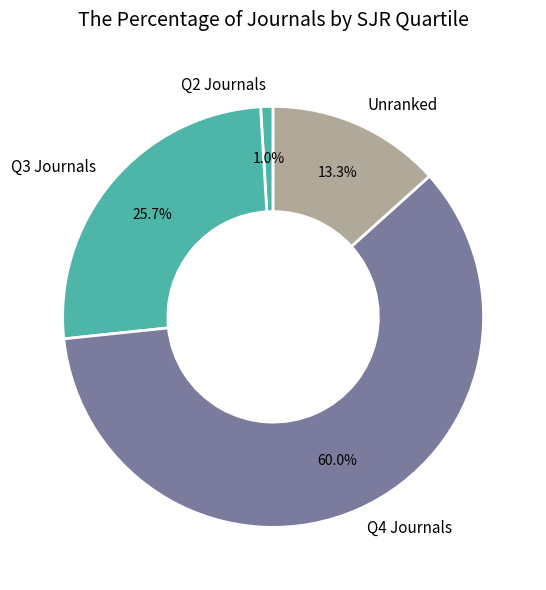

Which slice is the smallest?

Q2 Journals